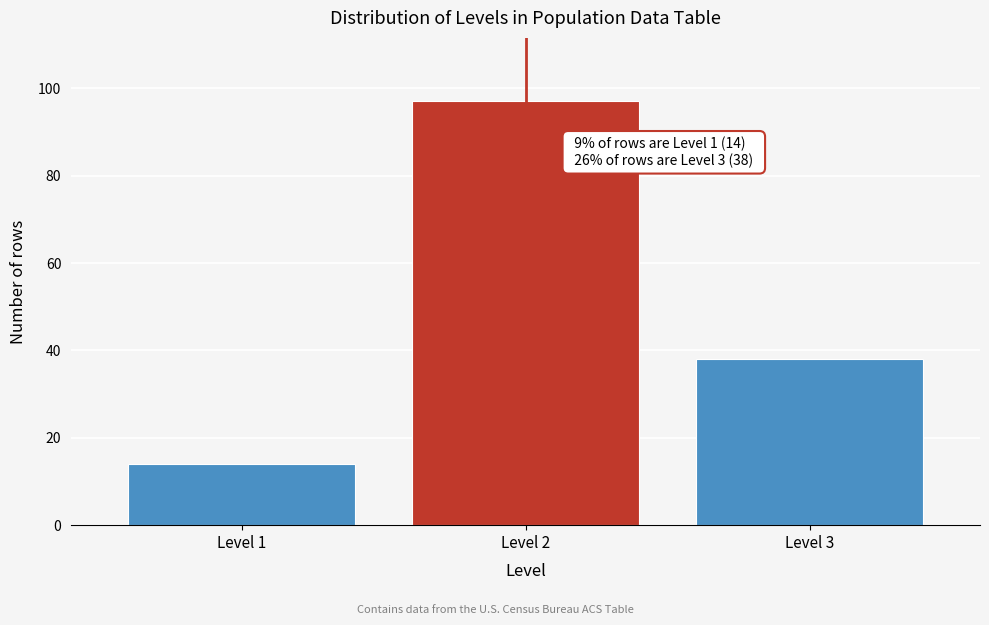

Reading left to right, extract all data points from this chart.

Level 1=14	Level 2=97	Level 3=38